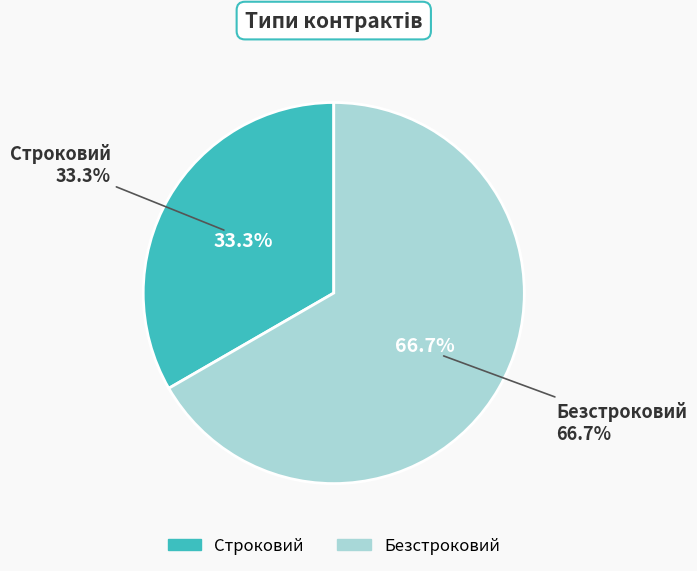

Does Безстроковий account for over 50% of the chart?

Yes